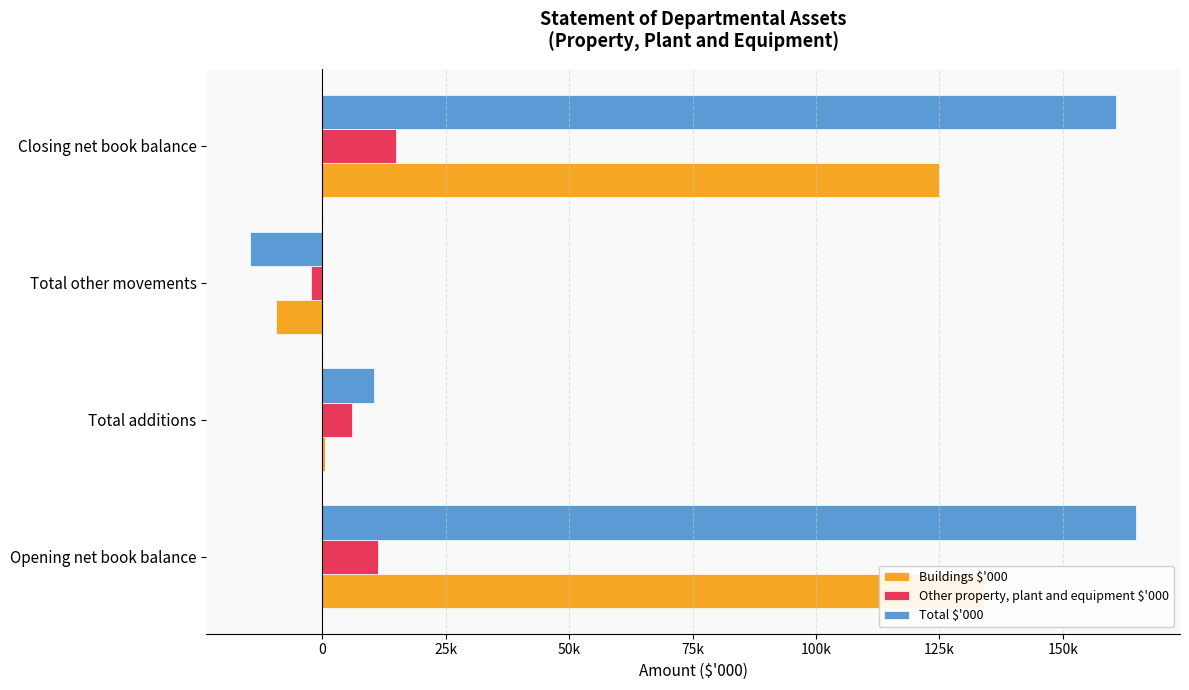

How many values in the Other property, plant and equipment $'000 series exceed 11384?

1